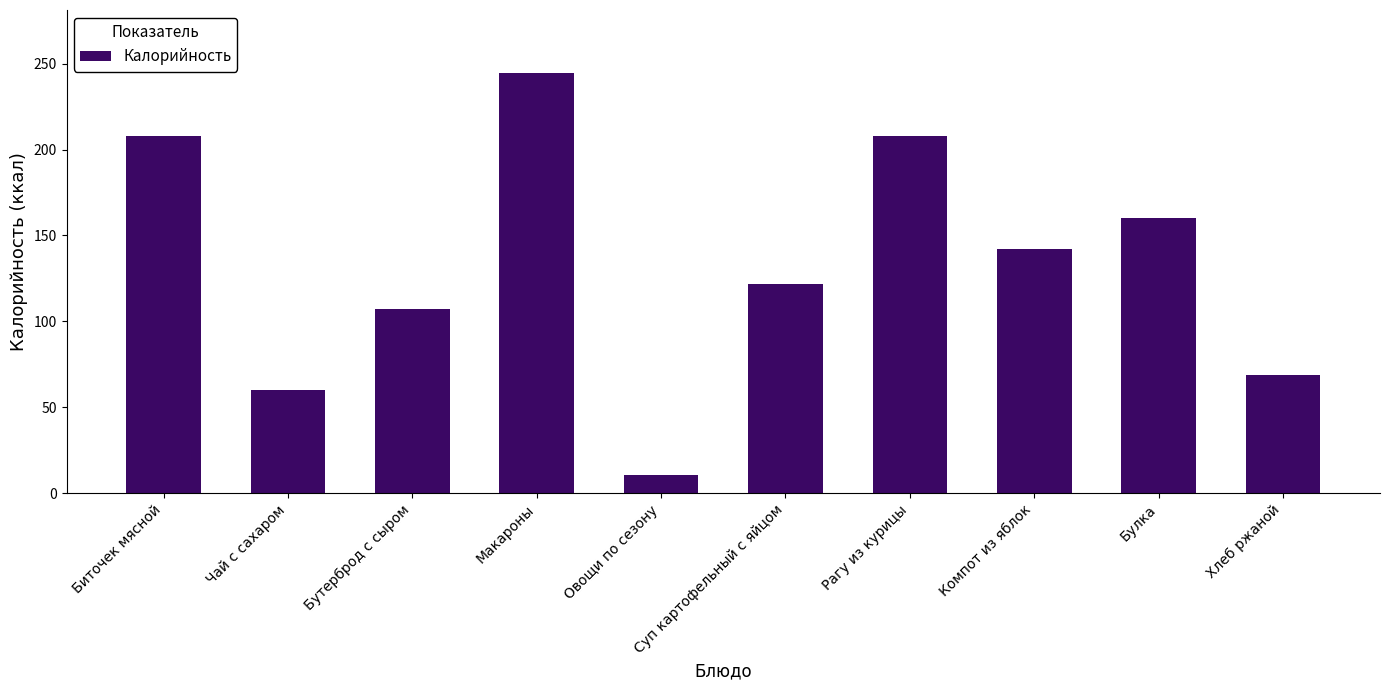

What value does the data have at Биточек мясной?

208.0